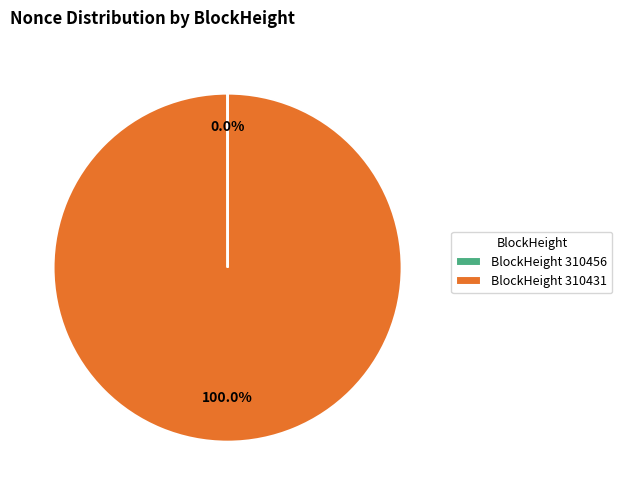

To the nearest percent, what is the difference between the largest and smallest slice percentages?

100%